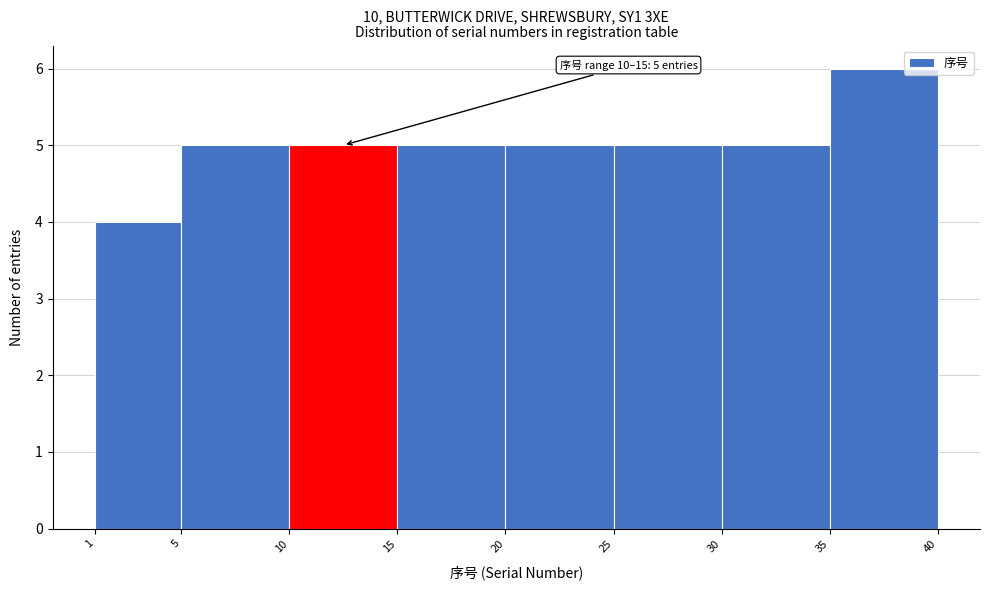

Which range on the x-axis has the tallest bar?

35 to 40